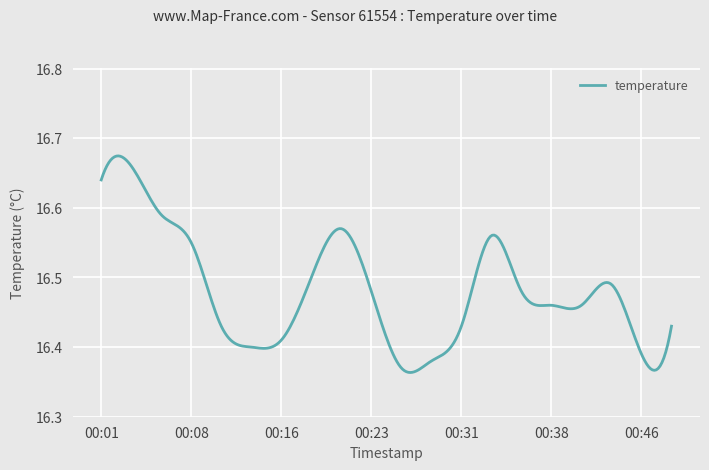

What is the difference between the maximum and minimum values?

0.3